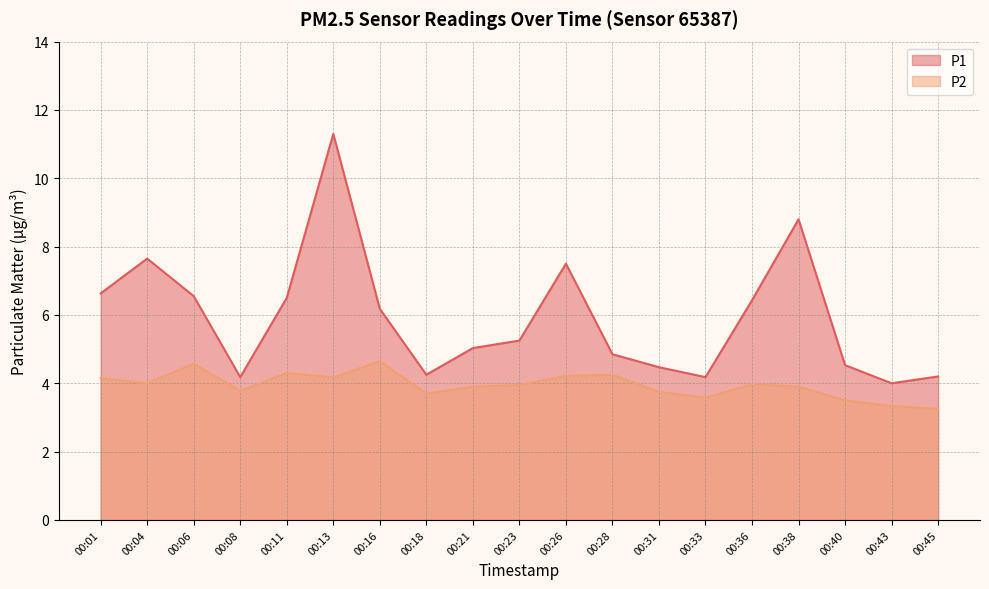

In P2, how many points are lower than both neighbors (excluding endpoints)?

5